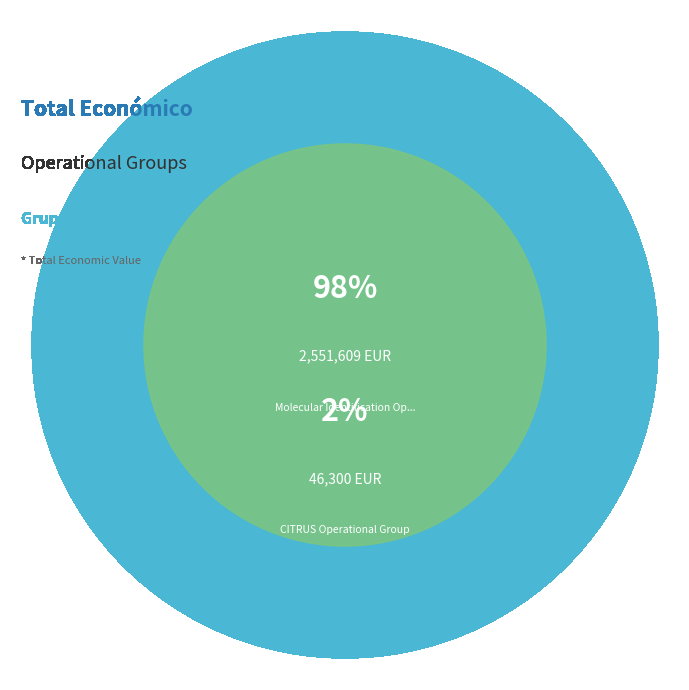

Approximately how many times larger is the value at Molecular Identification Operational Group compared to CITRUS Operational Group?

55.1